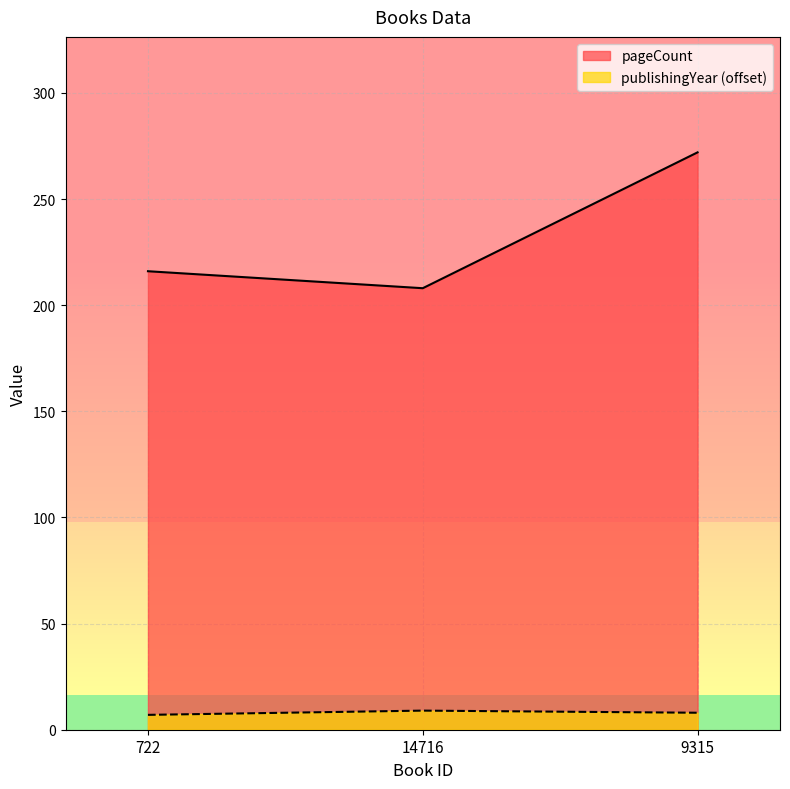

Reading left to right, extract all data points from this chart.

pageCount: 722=216	14716=208	9315=272
publishingYear: 722=7	14716=9	9315=8